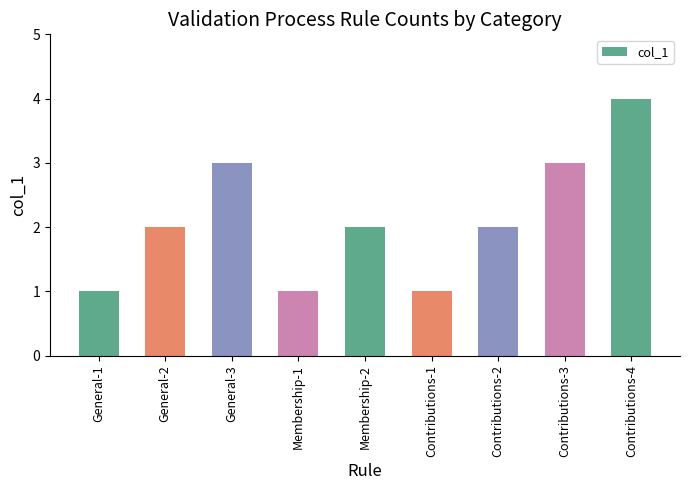

Reading right to left, transcribe all the data shown in this chart.

4	3	2	1	2	1	3	2	1